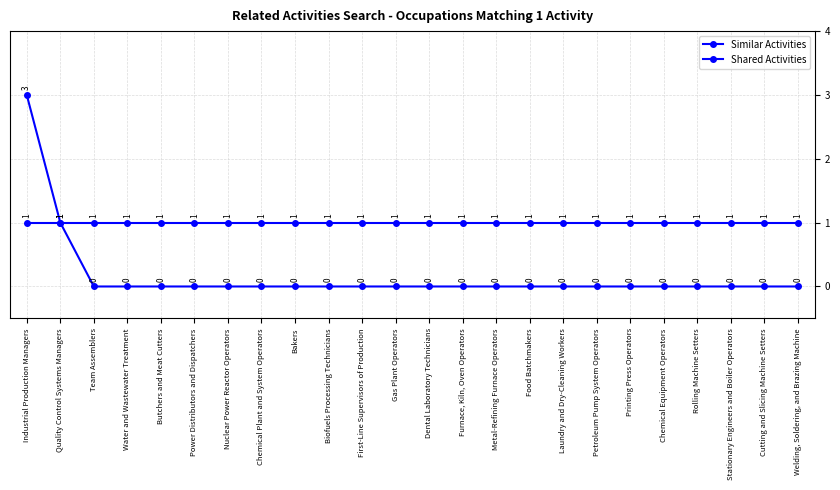

Count the number of categories in the chart.

24